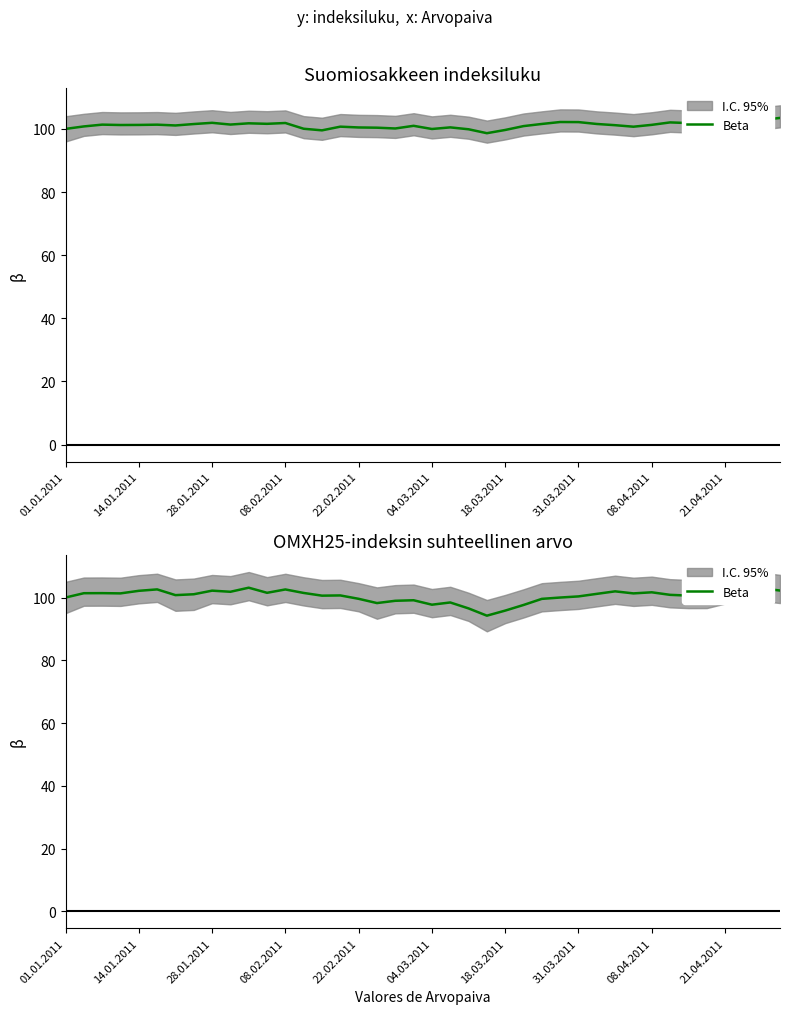

True or false: the data has more than 1 interior local peaks.

True